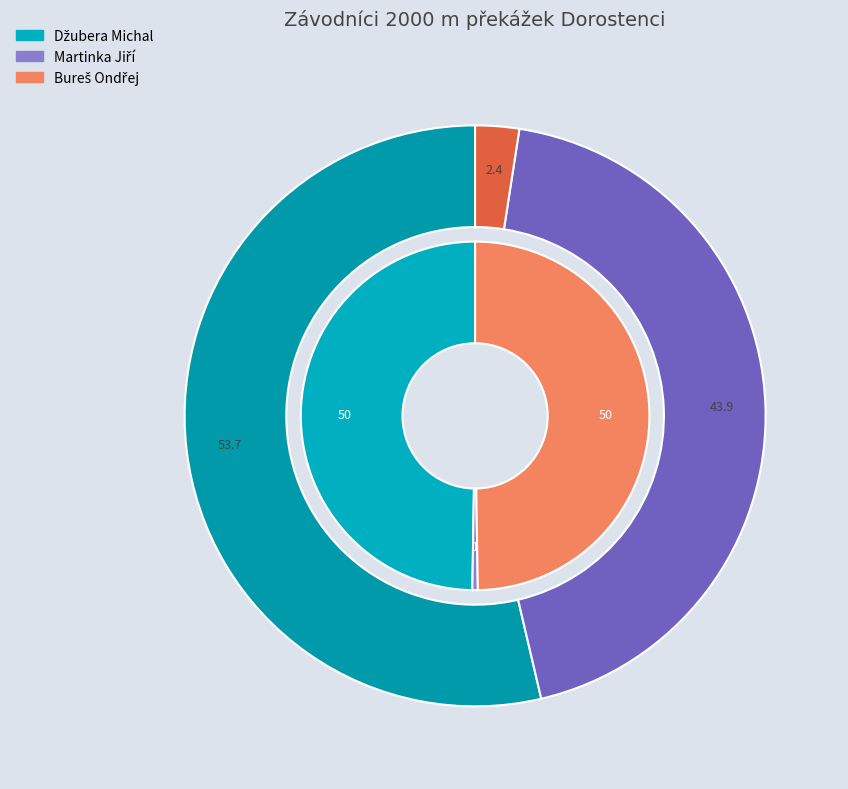

True or false: Džubera Michal accounts for 50% of the total.

True